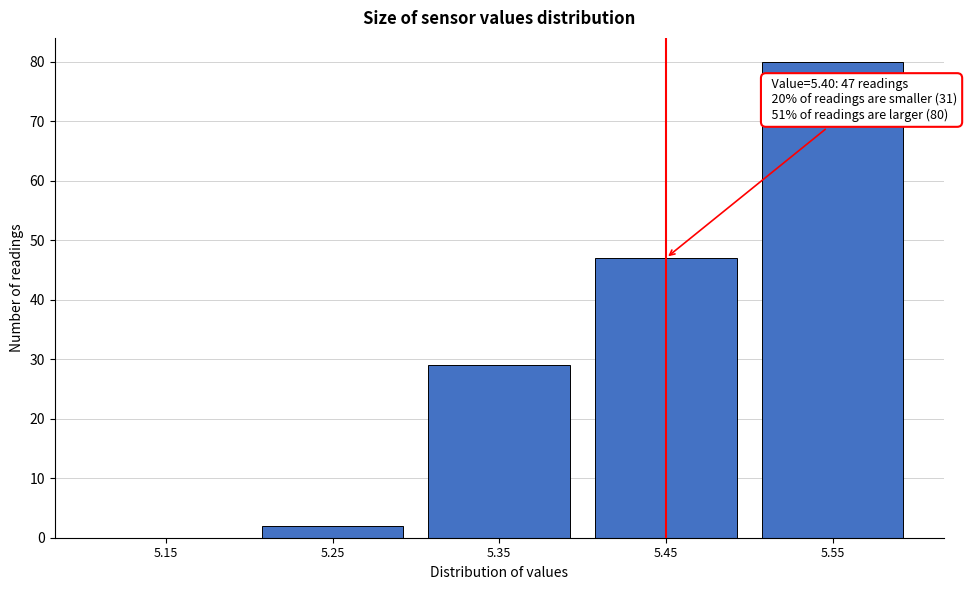

Reading right to left, extract all data points from this chart.

5.55=80	5.45=47	5.35=29	5.25=2	5.15=0